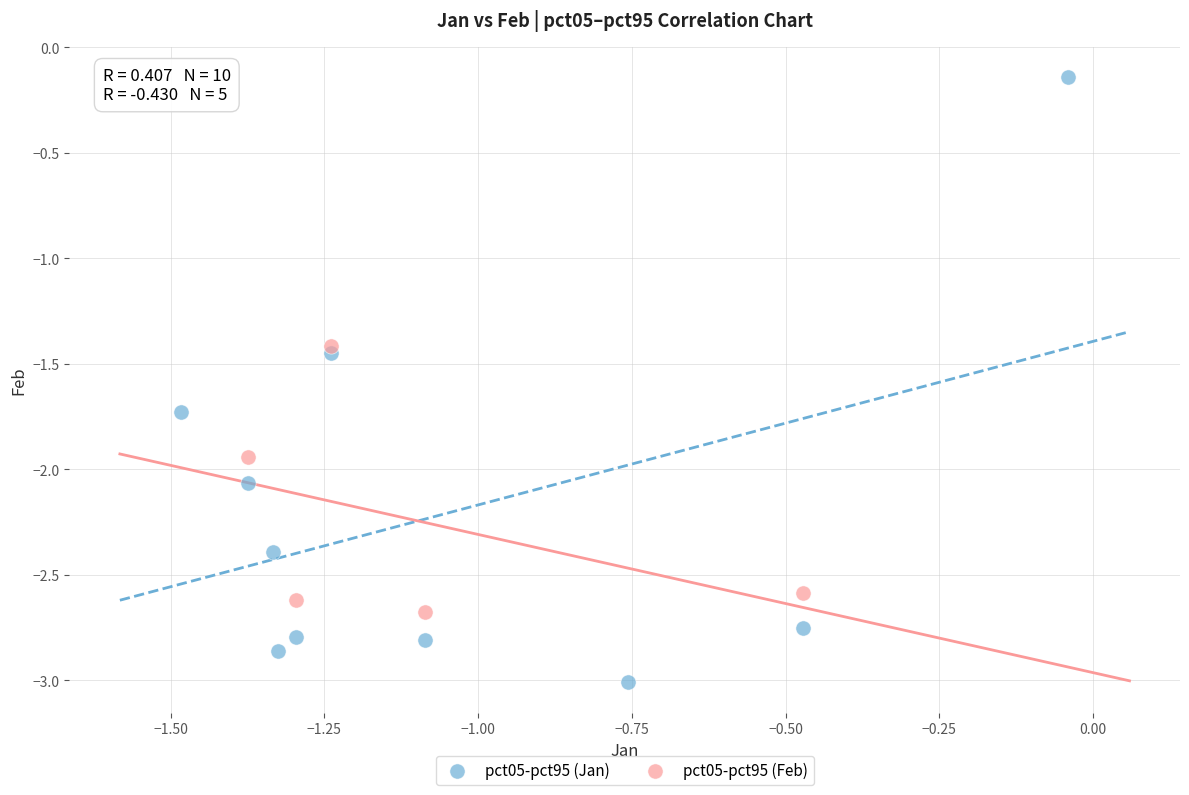

Which series contains the highest Y value?

pct05-pct95 (Jan)